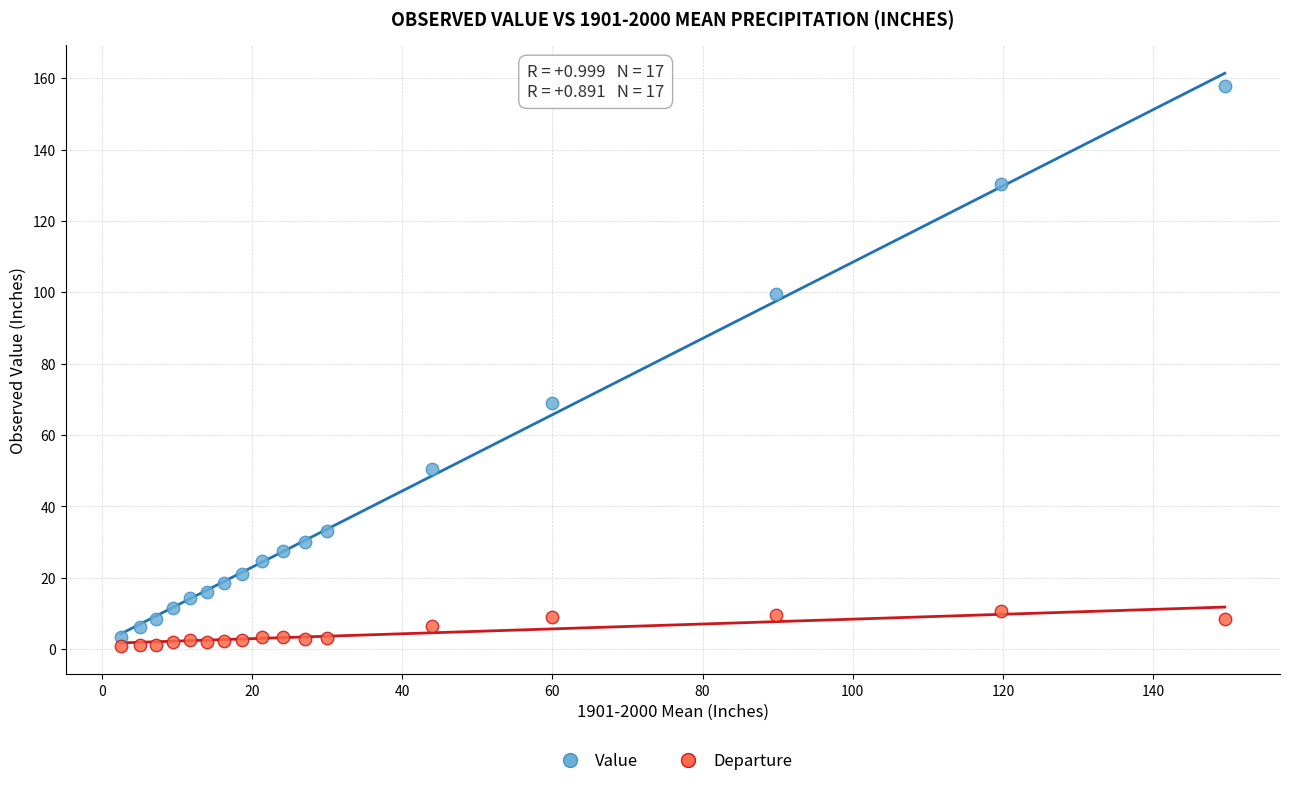

In the Value series, what Y value is closest to 80?

69.0